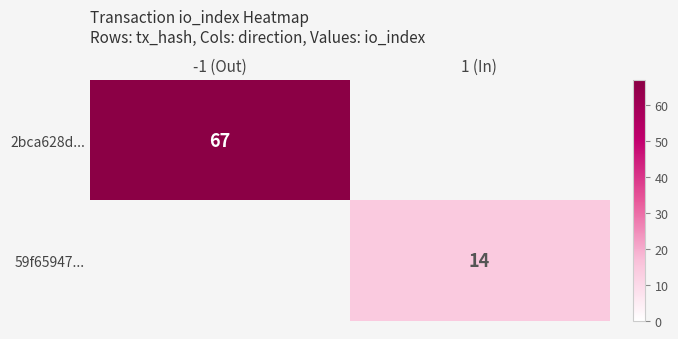

How many data points does each series have?

2